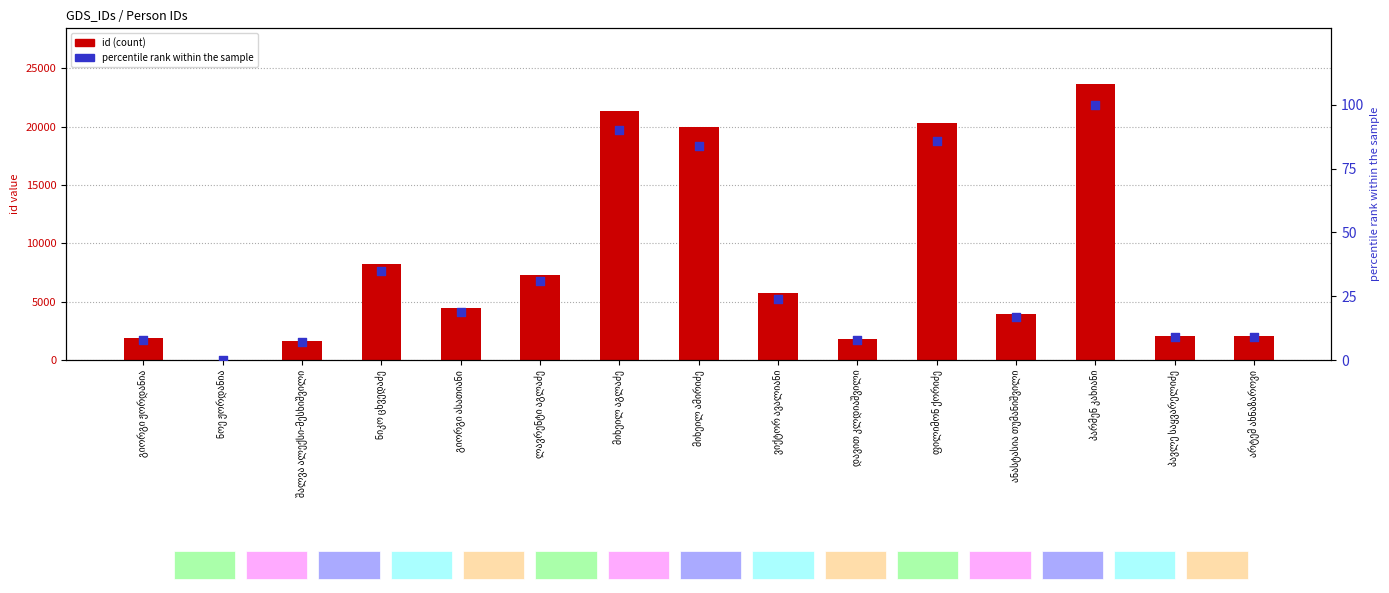

Which series has the largest Y range (max minus min)?

id